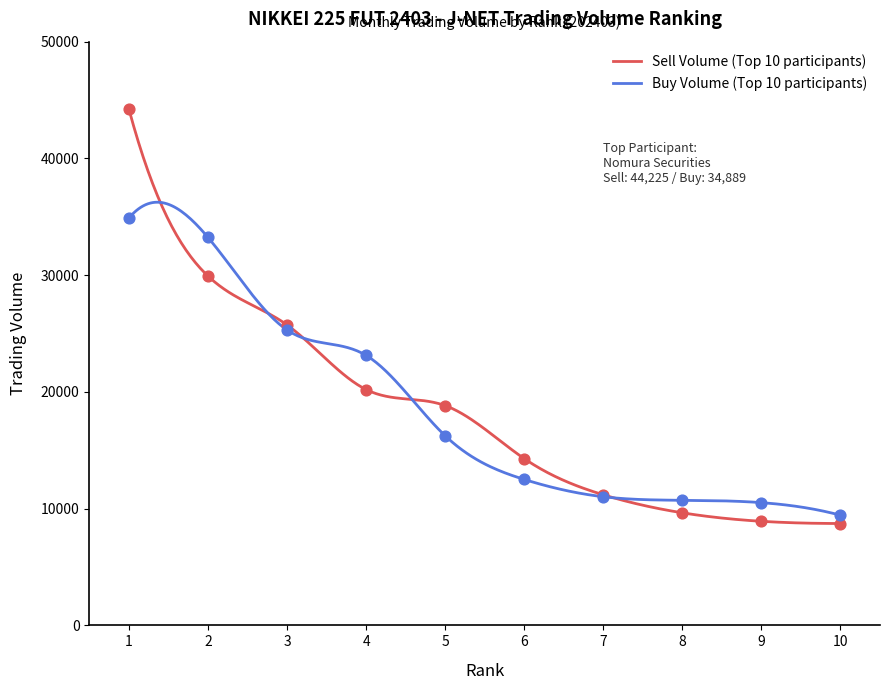

What is the total value across all series at 9?

19430